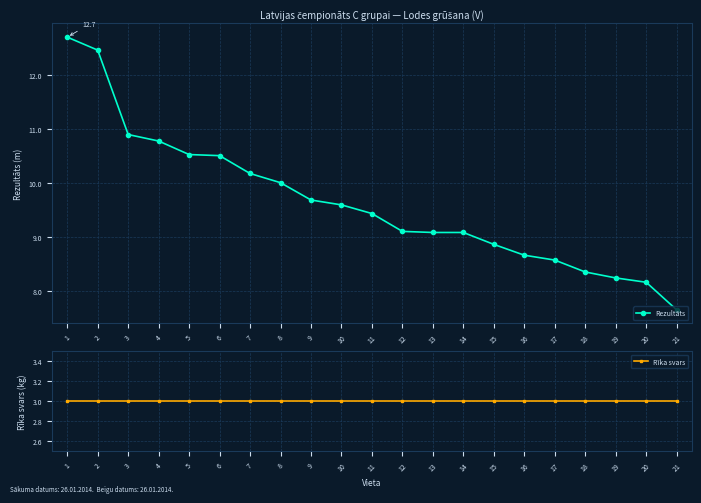

What is the difference between the highest and lowest values at 6?

7.5